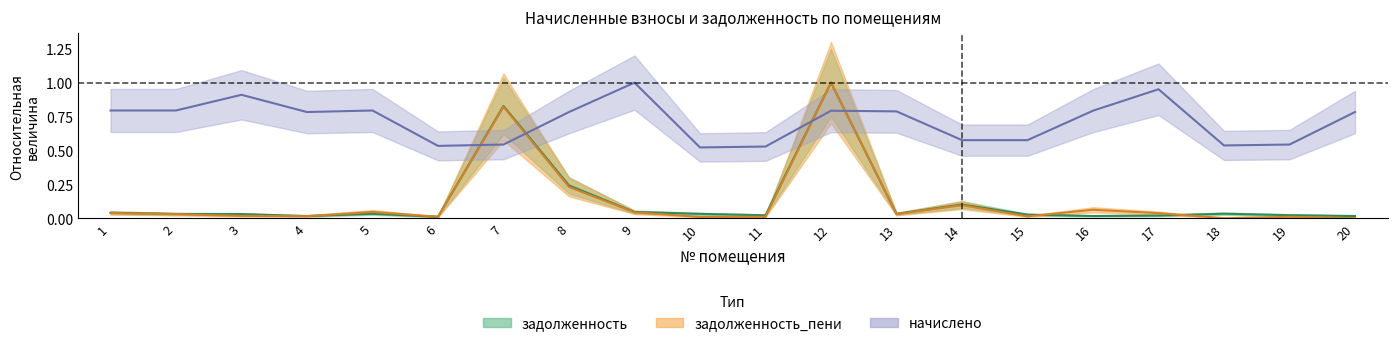

At which label does задолженность_пени reach its minimum?

18